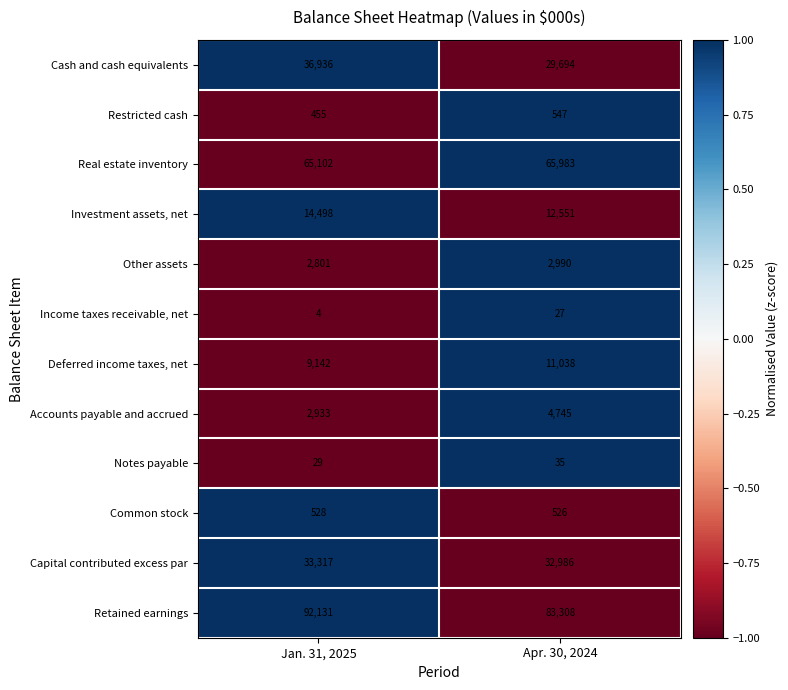

Which category has the lowest value in the Investment assets, net series?

Apr. 30, 2024